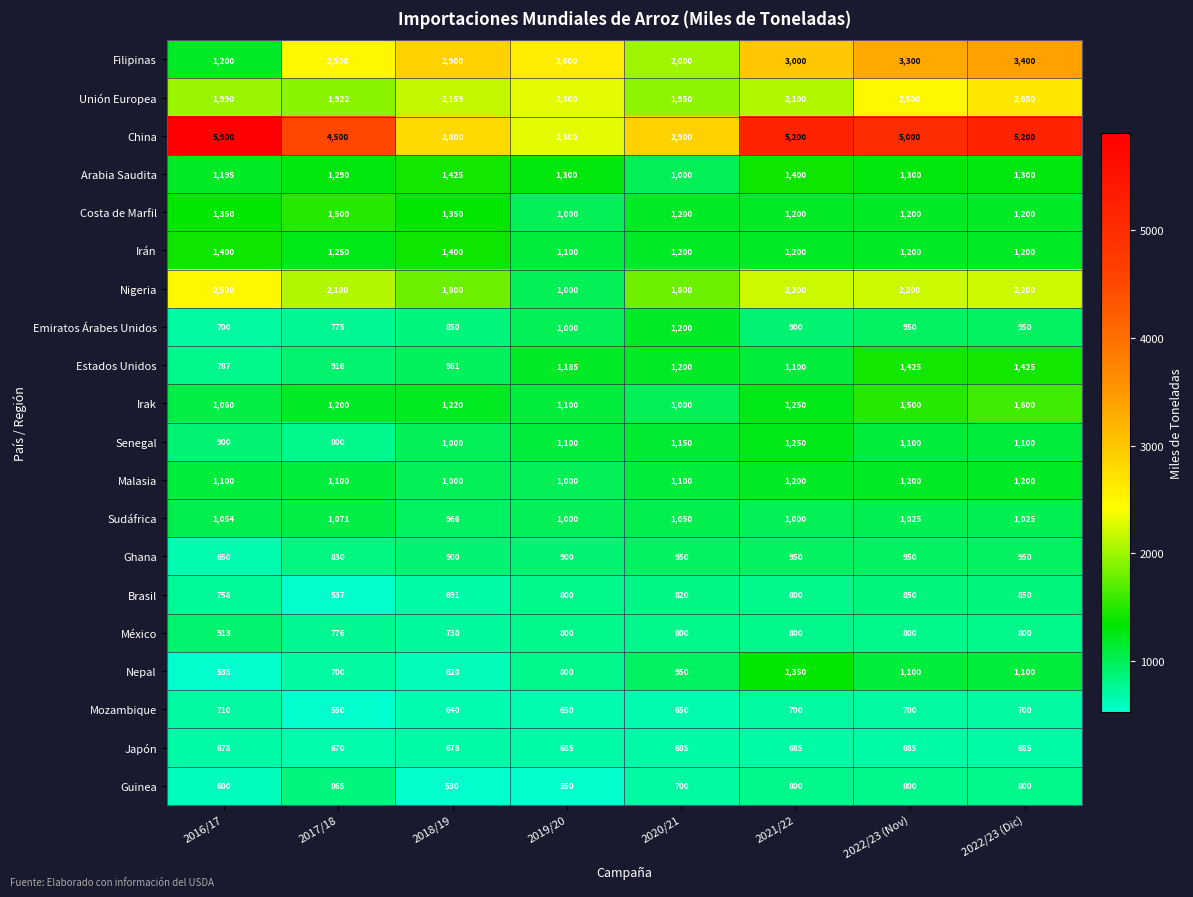

Which series has the largest total across all categories?

China